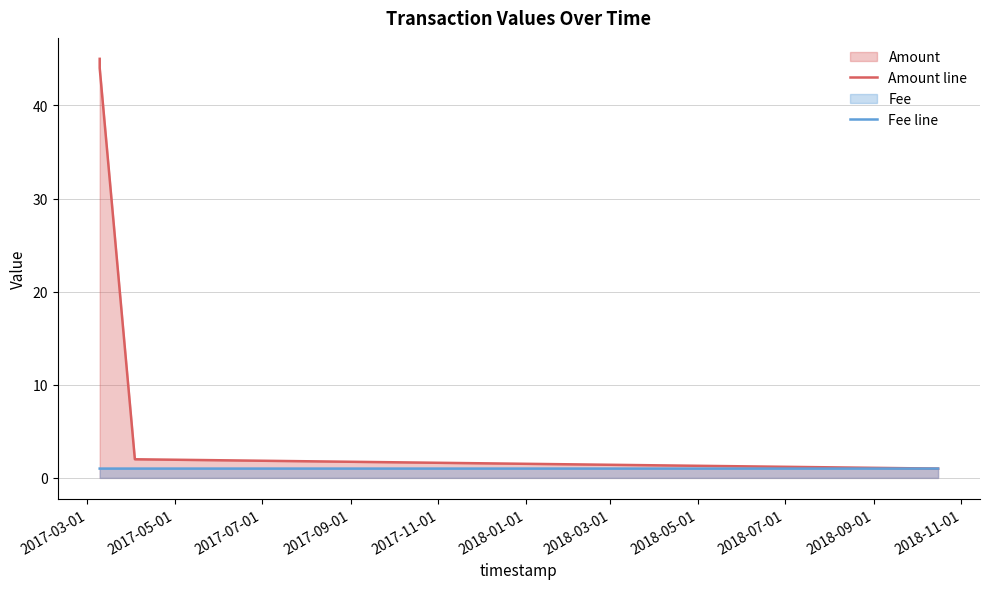

Rank the series by their average value, from lowest to highest.

Fee line, Amount line